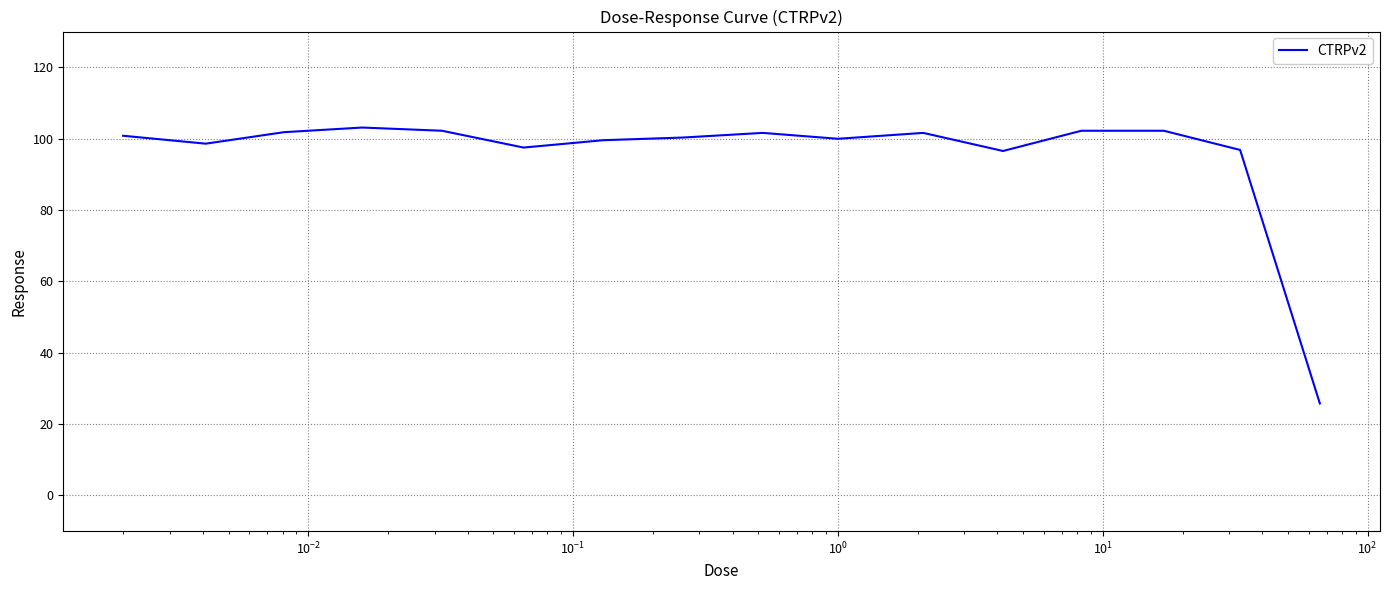

What is the difference between the maximum and minimum values?

77.3